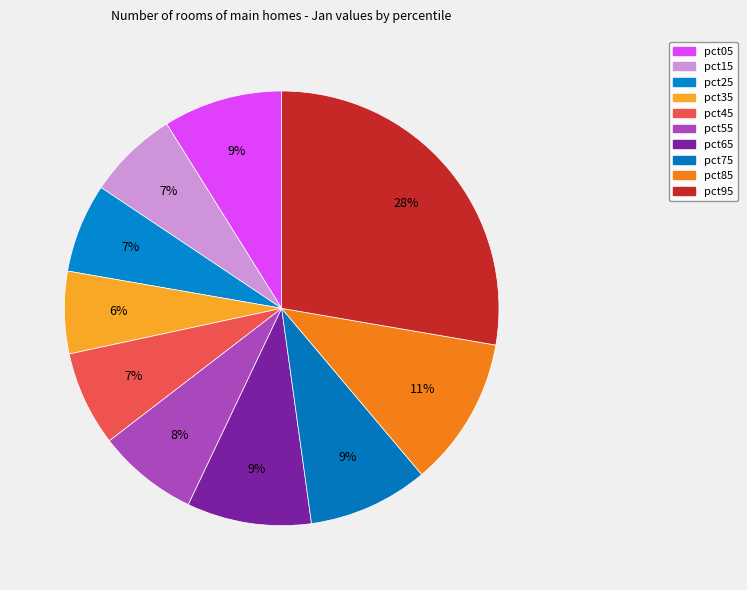

Count the number of slices in the pie.

10